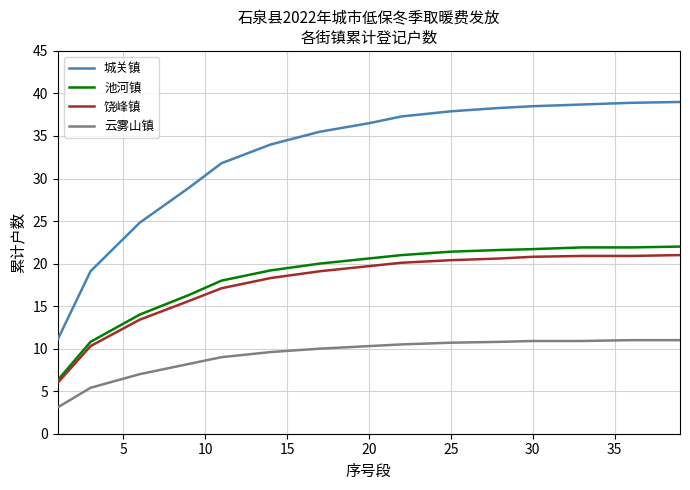

Which series has the largest total across all categories?

城关镇